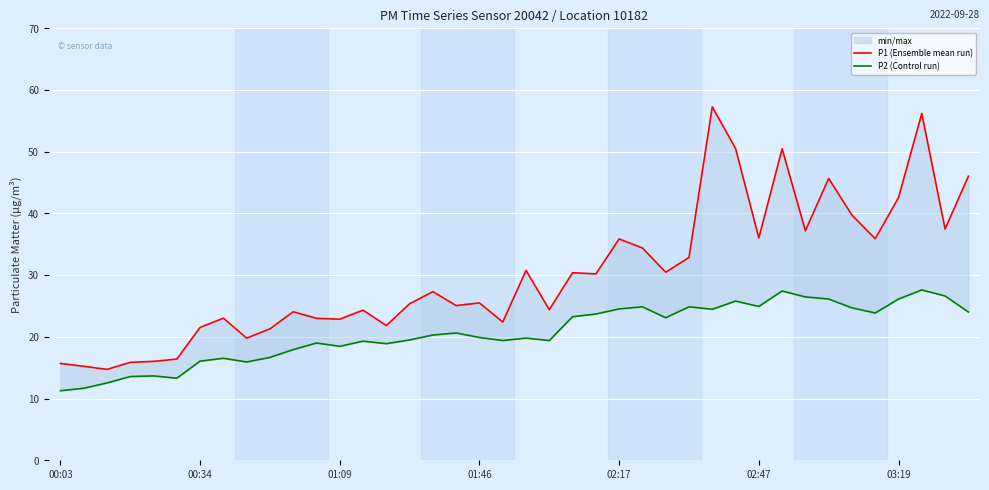

Reading left to right, extract all data points from this chart.

P1 (Ensemble mean run): 15.7	15.2	14.7	15.9	16.0	16.4	21.5	23.0	19.8	21.3	24.1	23.0	22.9	24.3	21.8	25.4	27.3	25.1	25.5	22.4	30.8	24.4	30.4	30.2	35.9	34.4	30.5	32.9	57.3	50.5	36.0	50.5	37.2	45.7	39.7	35.9	42.6	56.2	37.5	46.0
P2 (Control run): 11.3	11.7	12.5	13.6	13.7	13.3	16.1	16.5	15.9	16.7	17.9	19.0	18.5	19.3	18.9	19.5	20.3	20.6	19.9	19.4	19.8	19.4	23.3	23.7	24.5	24.9	23.1	24.9	24.5	25.8	24.9	27.4	26.5	26.1	24.7	23.9	26.1	27.6	26.6	24.0